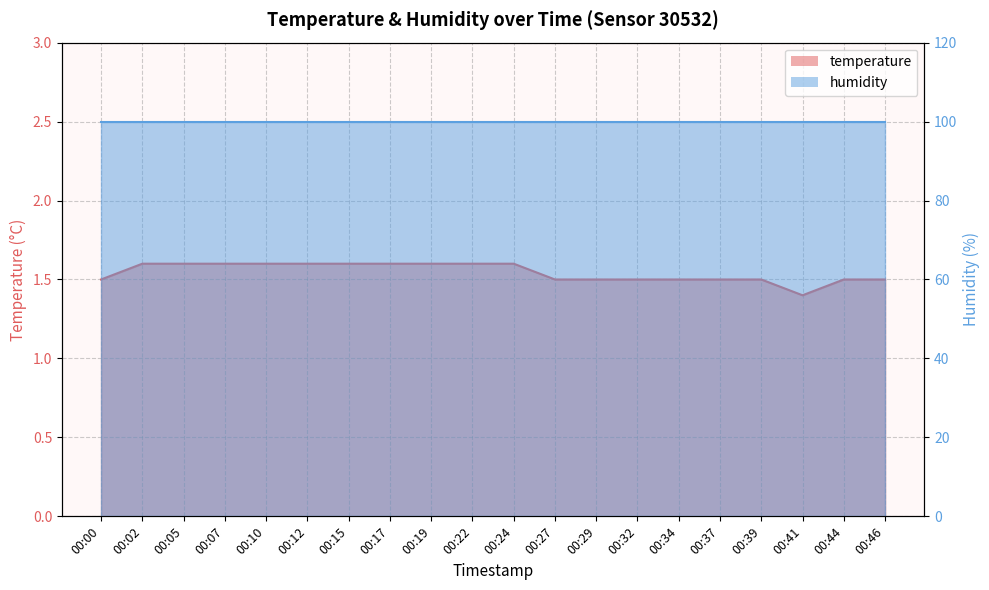

Which label corresponds to the smallest value in the chart?

00:41